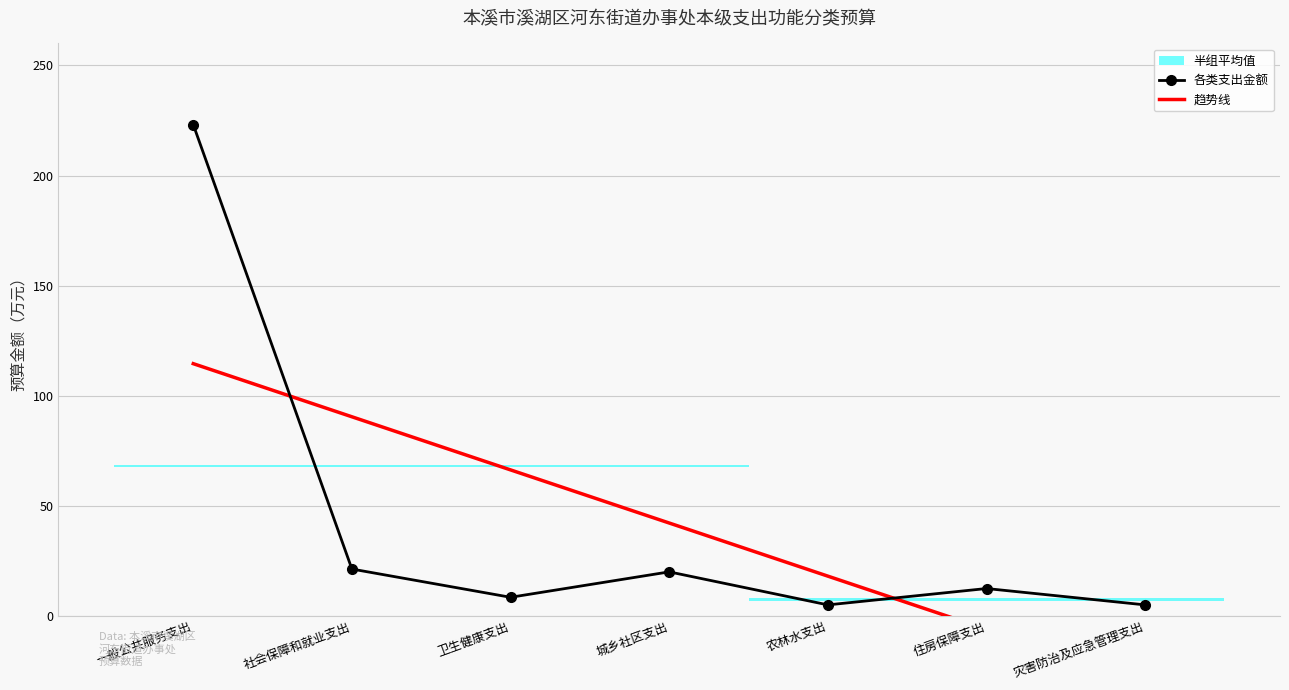

What is the difference between the highest and lowest values at 灾害防治及应急管理支出?

35.2